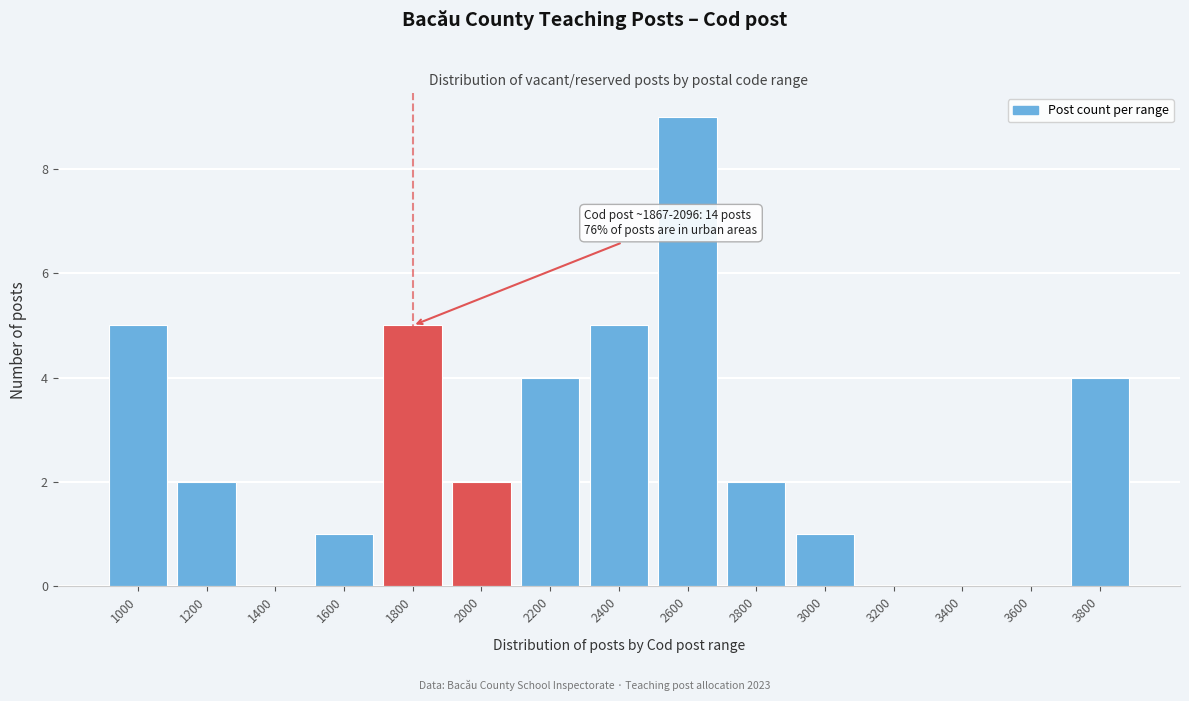

Reading left to right, what are all the values shown in this chart?

1000=5	1200=2	1400=0	1600=1	1800=5	2000=2	2200=4	2400=5	2600=9	2800=2	3000=1	3200=0	3400=0	3600=0	3800=4